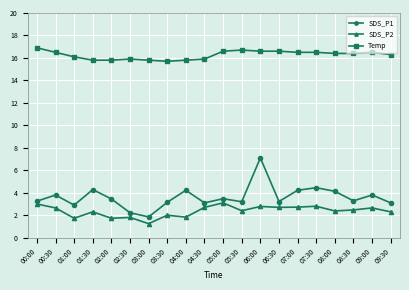

Which category has the highest value in the Temp series?

00:00